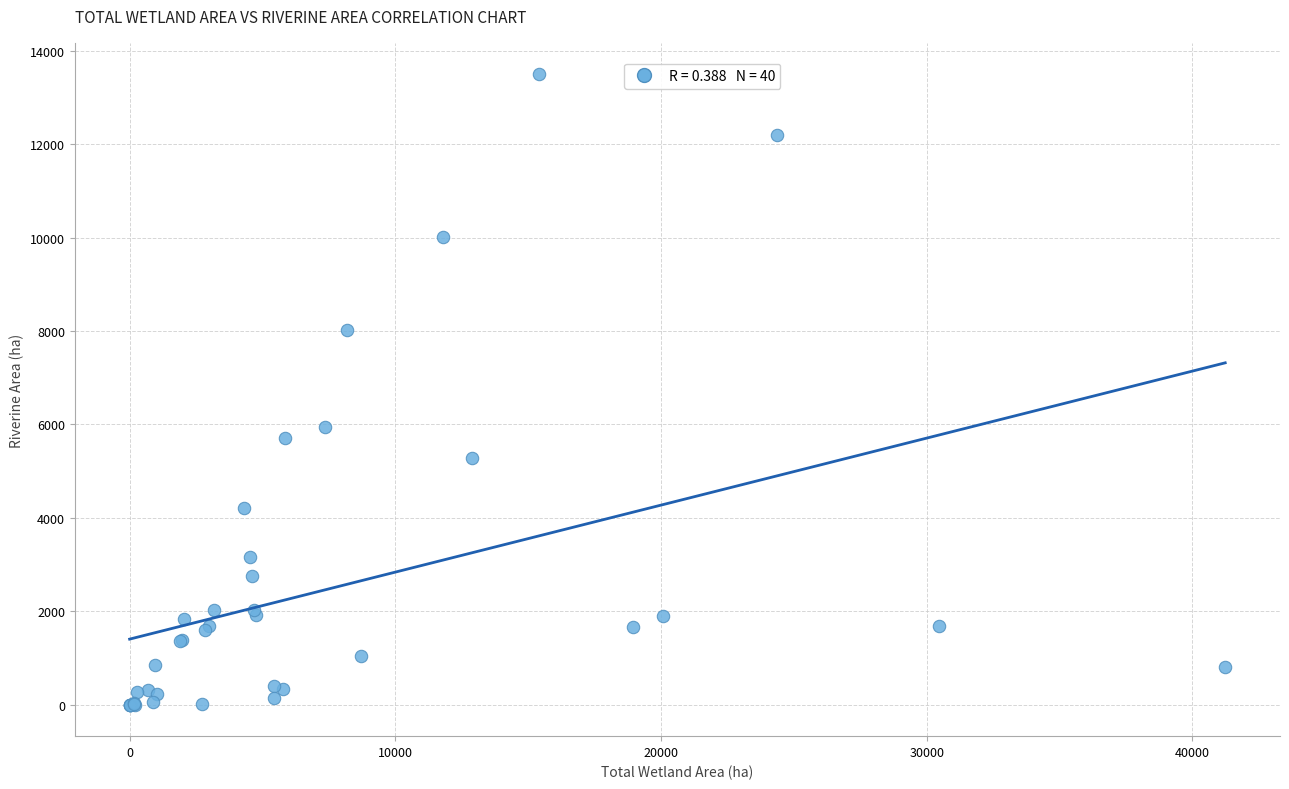

What Y value in the scatter plot is closest to 6747?

5935